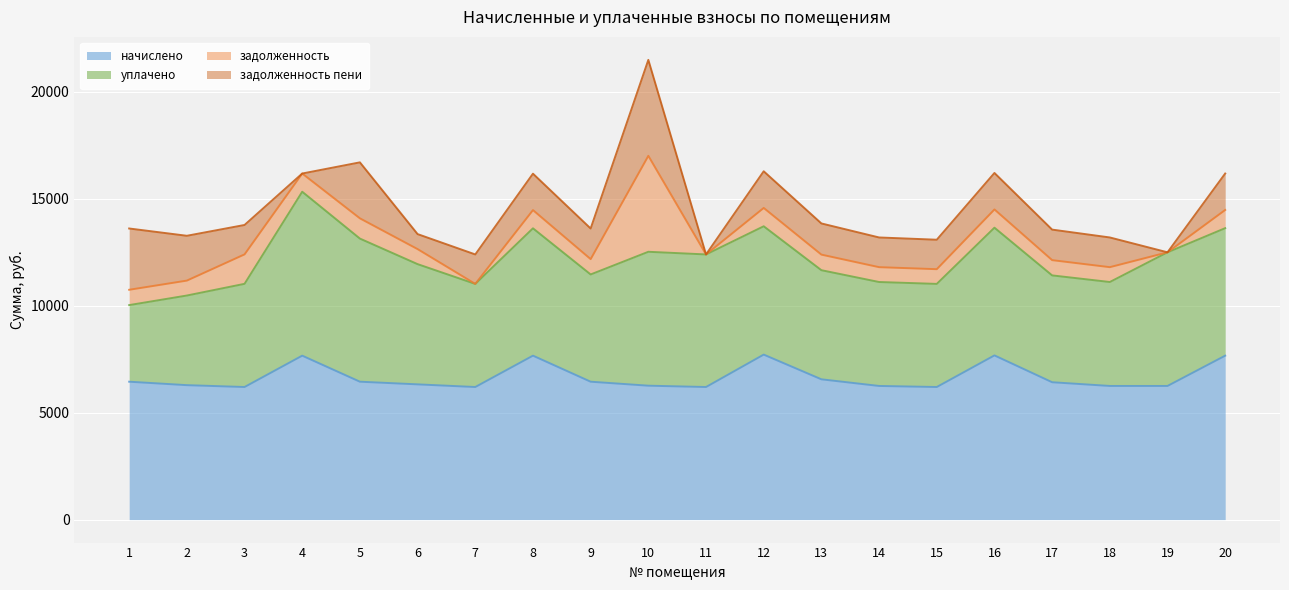

Reading left to right, what are all the values shown in this chart?

начислено: 1=6446.0	2=6284.5	3=6197.6	4=7663.1	5=6446.0	6=6321.8	7=6197.6	8=7663.3	9=6446.0	10=6259.7	11=6197.6	12=7712.8	13=6557.8	14=6247.3	15=6197.6	16=7675.6	17=6421.1	18=6247.3	19=6247.4	20=7663.1
уплачено: 1=3581.1	2=4189.7	3=4823.2	4=7663.1	5=6690.0	6=5619.9	7=4820.3	8=5953.2	9=5013.5	10=6259.7	11=6197.6	12=5998.9	13=5100.5	14=4859.0	15=4820.3	16=5969.9	17=4994.2	18=4859.0	19=6247.4	20=5960.2
задолженность: 1=716.2	2=698.3	3=1377.2	4=851.5	5=946.3	6=702.4	7=0.0	8=851.5	9=716.2	10=4485.6	11=0.0	12=857.0	13=728.6	14=694.1	15=687.9	16=852.8	17=713.5	18=694.1	19=0.0	20=851.5
задолженность пени: 1=2864.9	2=2094.8	3=1374.4	4=0.0	5=2617.4	6=701.8	7=1377.2	8=1703.0	9=1432.4	10=4485.6	11=0.0	12=1714.0	13=1457.3	14=1388.3	15=1377.2	16=1705.7	17=1426.9	18=1388.3	19=0.0	20=1702.9